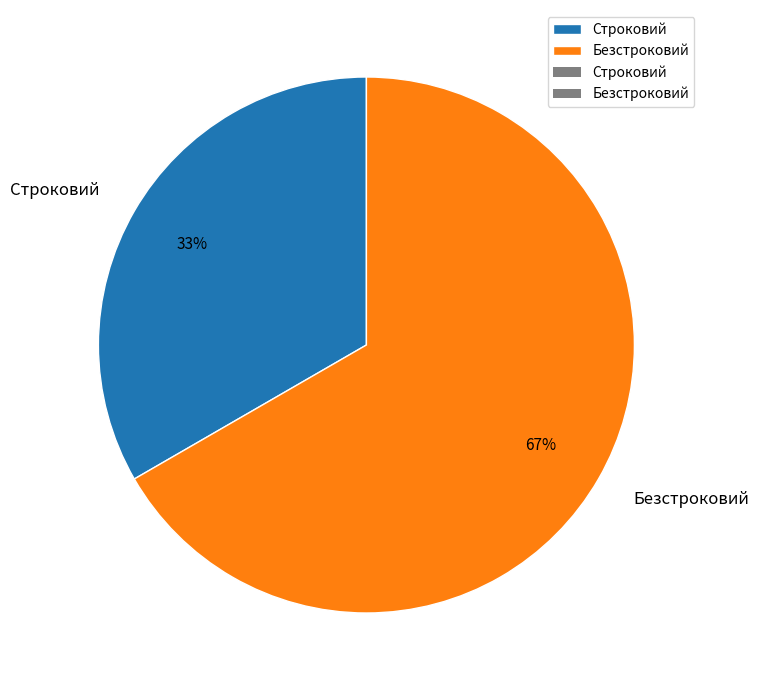

True or false: Строковий accounts for 21% of the total.

False